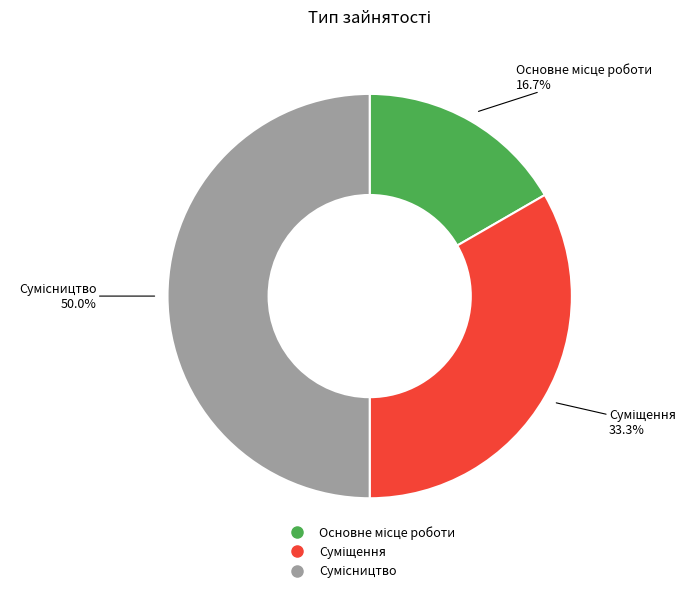

To the nearest percent, what portion does Основне місце роботи represent?

17%